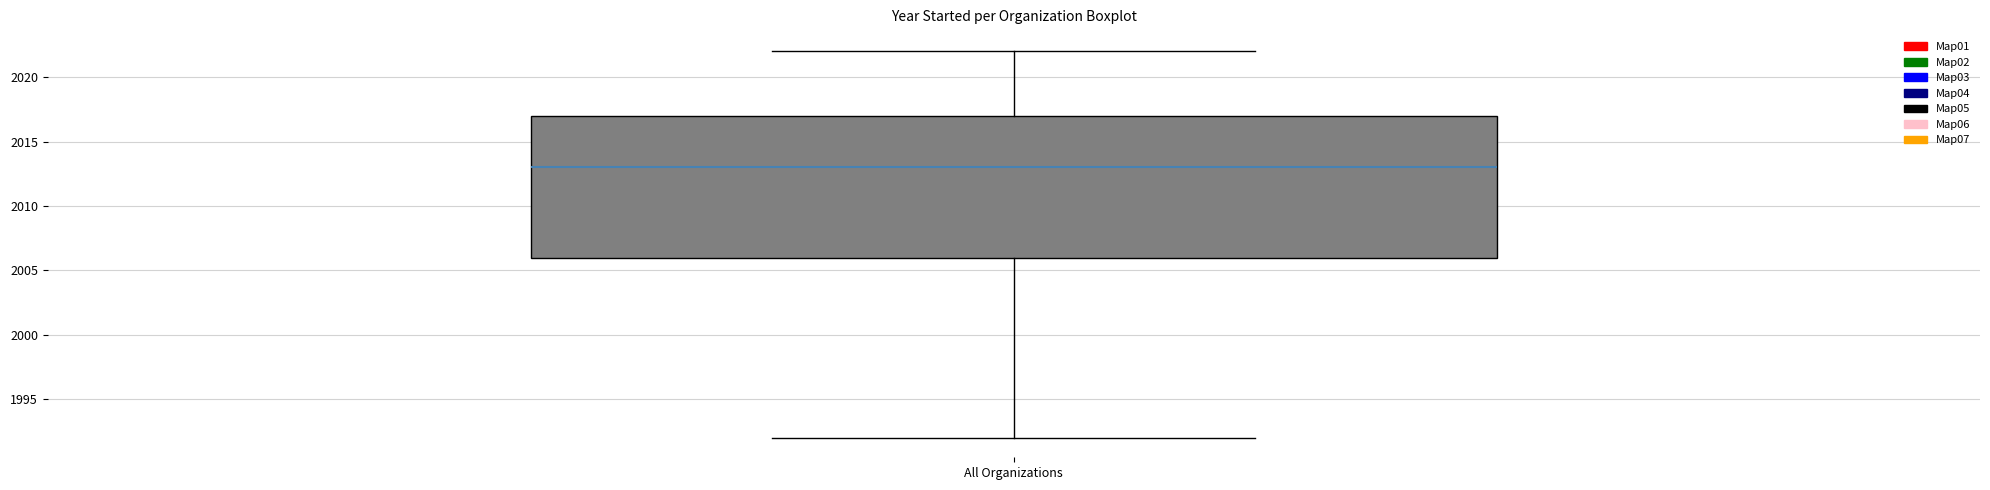

Transcribe this box plot: give where the median line is, the range the box spans, and where the two whiskers end, as read against the y-axis. The values are not printed on the chart, so give them approximately, as read against the axis.

median 2013, box 2006 to 2017, whiskers 1992 to 2022